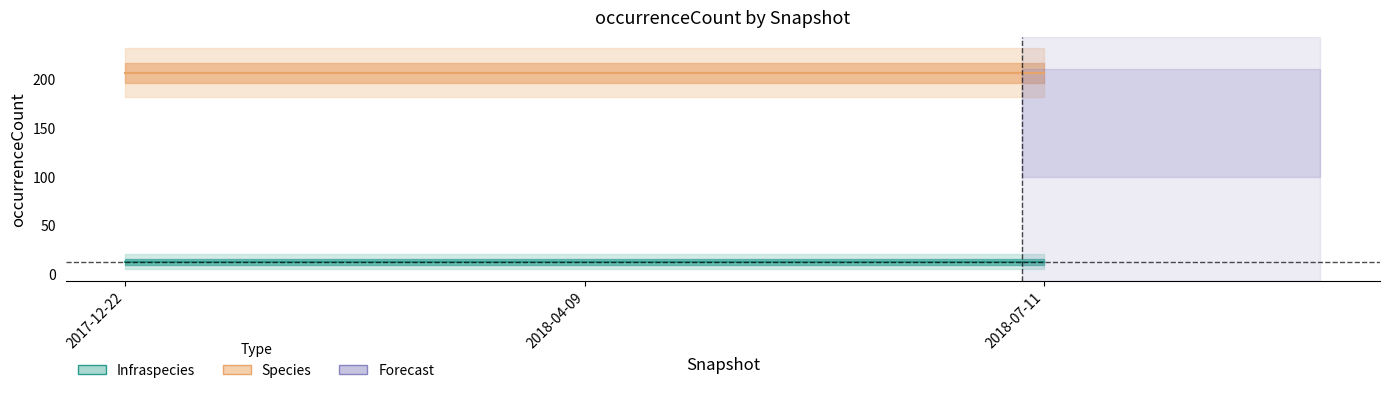

Between 2017-12-22 and 2018-04-09, which is larger?

2017-12-22